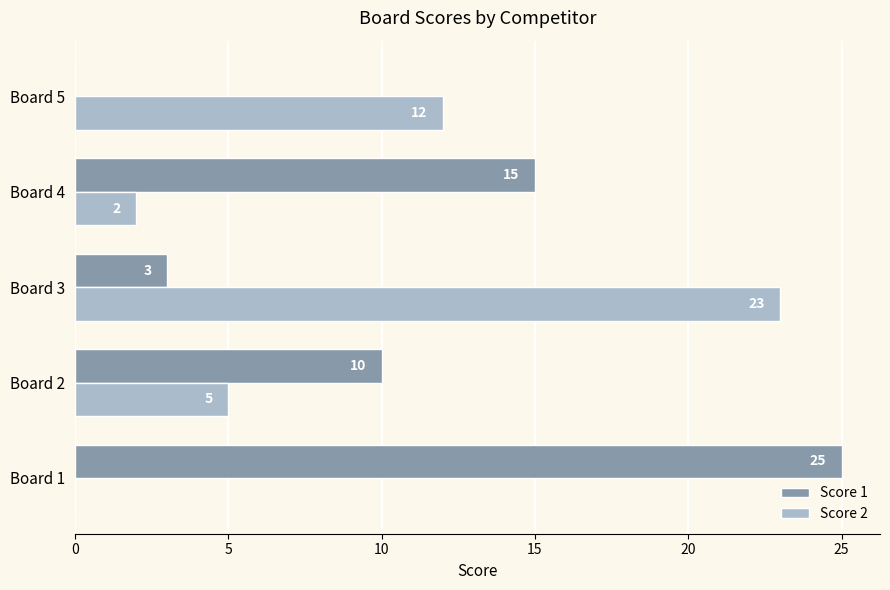

At which category is the sum across all series the highest?

Board 3